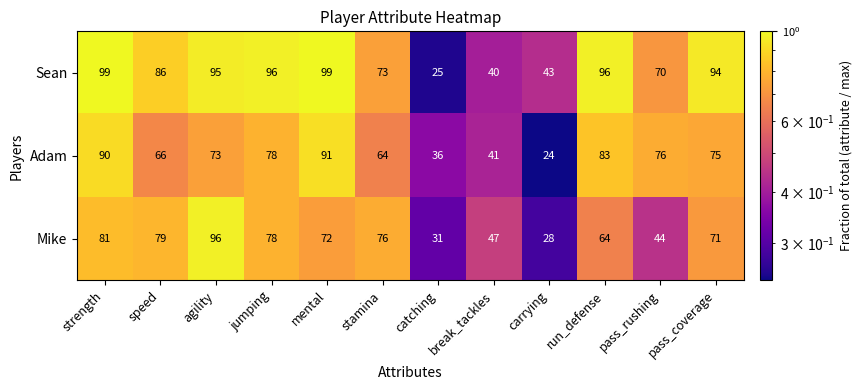

List the labels in order of Adam value, largest first.

mental, strength, run_defense, jumping, pass_rushing, pass_coverage, agility, speed, stamina, break_tackles, catching, carrying